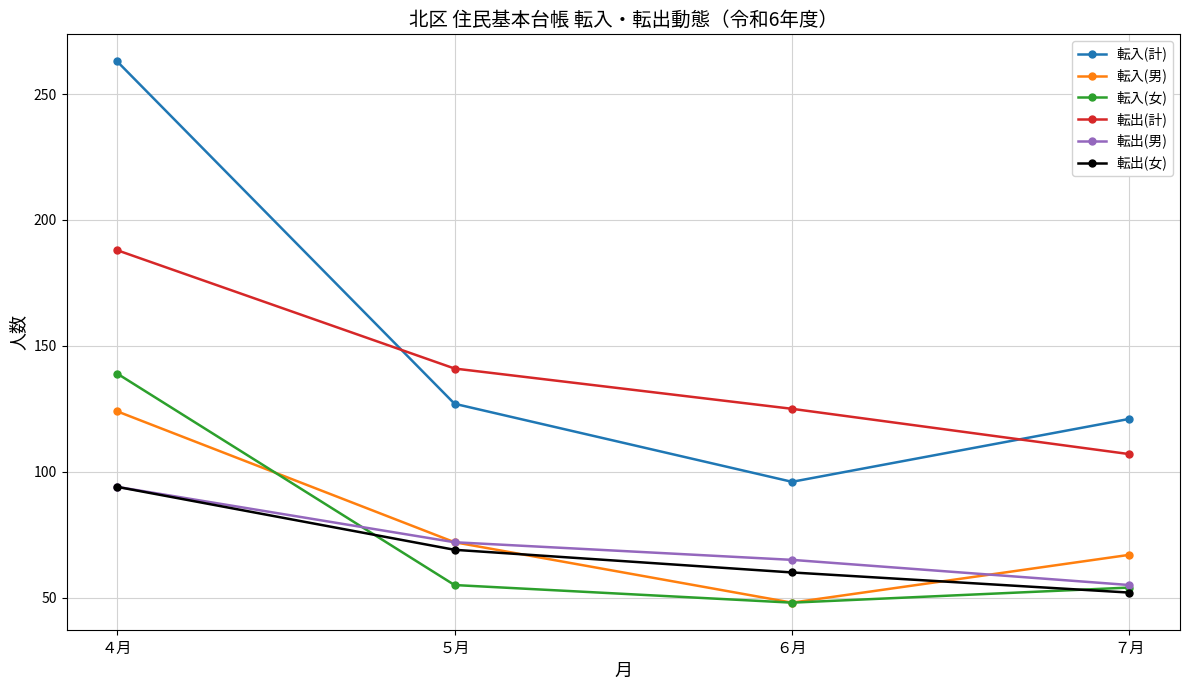

What is the sum of the 転入(男) values at ６月 and ７月?

115